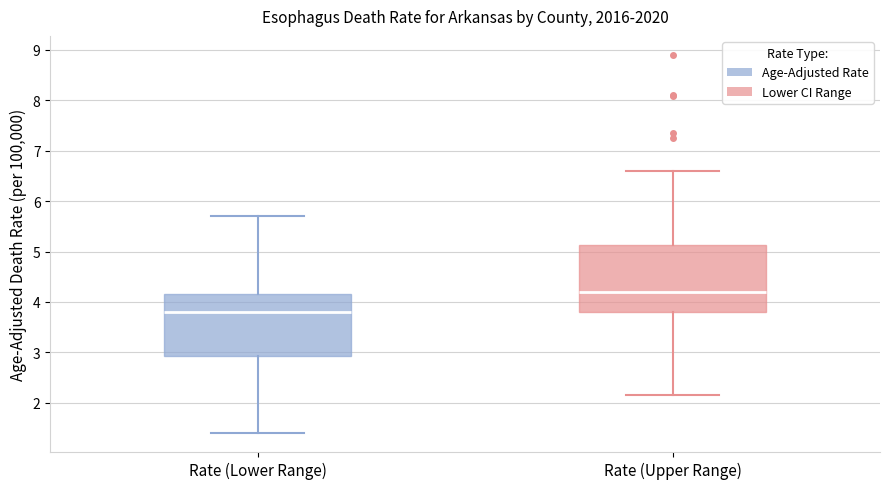

Where is the lower edge of the box for Rate (Lower Range) on the y-axis? The values are not printed on the chart, so give them approximately, as read against the axis.

2.9